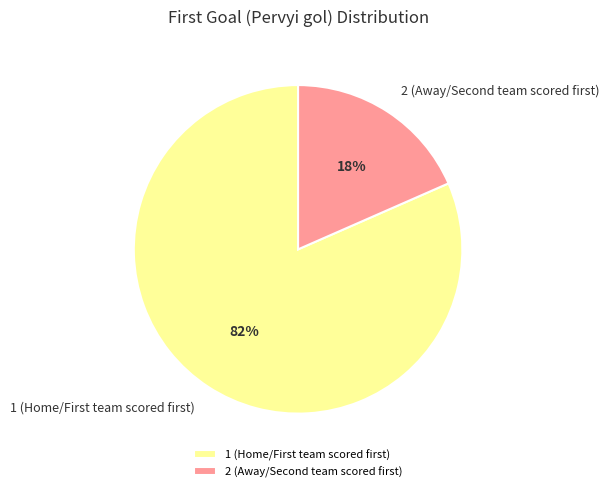

Which slice is the smallest?

2 (Away/Second team scored first)